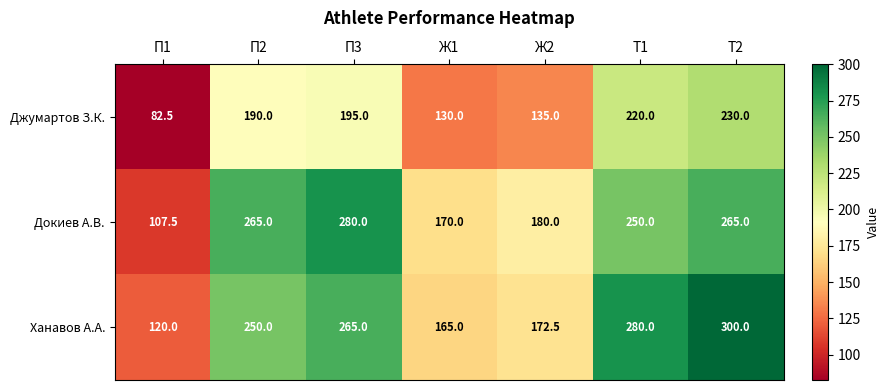

At which label does Докиев А.В. reach its peak?

П3